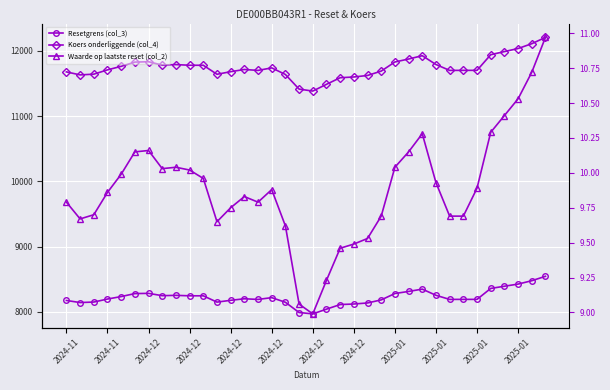

The Resetgrens (col_3) series shows 11591.1 at 2024-12. True or false?

False